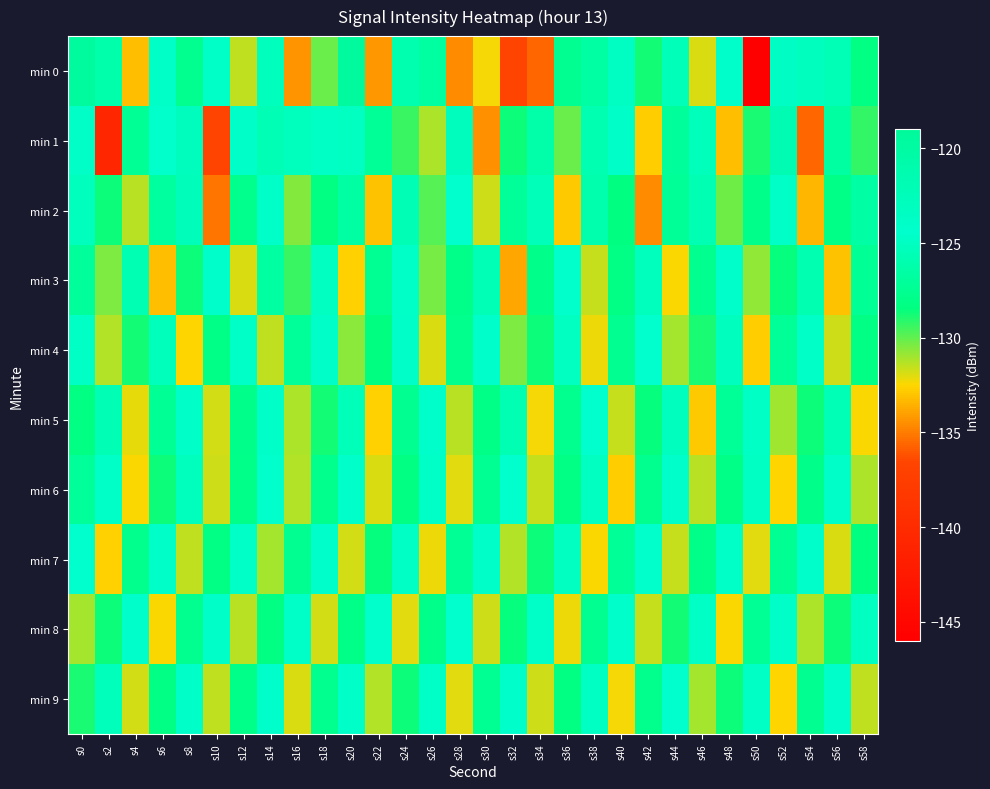

Reading left to right, list all the values displayed in this chart.

min 0: s0=-119.6	s2=-126.2	s4=-133.1	s6=-124.7	s8=-127.7	s10=-123.9	s12=-131.5	s14=-125.3	s16=-134.3	s18=-130.1	s20=-119.5	s22=-134.2	s24=-126.0	s26=-126.7	s28=-134.5	s30=-132.3	s32=-136.7	s34=-135.6	s36=-127.6	s38=-126.7	s40=-123.5	s42=-128.8	s44=-125.5	s46=-131.9	s48=-124.4	s50=-146.2	s52=-123.5	s54=-125.2	s56=-125.6	s58=-128.3
min 1: s0=-123.8	s2=-140.6	s4=-127.4	s6=-124.5	s8=-122.9	s10=-136.7	s12=-124.2	s14=-125.7	s16=-125.2	s18=-124.9	s20=-125.1	s22=-127.3	s24=-129.4	s26=-131.2	s28=-122.8	s30=-134.5	s32=-128.7	s34=-126.3	s36=-130.1	s38=-125.9	s40=-124.6	s42=-132.8	s44=-127.1	s46=-125.4	s48=-133.2	s50=-128.9	s52=-121.7	s54=-135.6	s56=-126.8	s58=-129.3
min 2: s0=-125.3	s2=-128.7	s4=-131.4	s6=-126.9	s8=-122.5	s10=-135.2	s12=-127.8	s14=-124.1	s16=-130.5	s18=-128.3	s20=-126.6	s22=-133.1	s24=-125.7	s26=-129.8	s28=-124.4	s30=-131.7	s32=-127.2	s34=-125.5	s36=-132.9	s38=-126.1	s40=-128.4	s42=-134.6	s44=-127.3	s46=-125.8	s48=-130.2	s50=-127.9	s52=-124.7	s54=-133.4	s56=-128.1	s58=-126.5
min 3: s0=-127.1	s2=-130.4	s4=-125.8	s6=-133.2	s8=-128.6	s10=-124.3	s12=-131.9	s14=-126.7	s16=-129.4	s18=-125.1	s20=-132.7	s22=-127.5	s24=-124.8	s26=-130.3	s28=-128.0	s30=-125.6	s32=-133.8	s34=-127.9	s36=-124.5	s38=-131.6	s40=-128.2	s42=-125.3	s44=-132.4	s46=-127.7	s48=-124.2	s50=-130.8	s52=-128.5	s54=-125.9	s56=-133.1	s58=-127.4
min 4: s0=-124.9	s2=-131.3	s4=-128.8	s6=-125.4	s8=-132.6	s10=-128.1	s12=-124.7	s14=-131.5	s16=-127.2	s18=-124.0	s20=-130.7	s22=-128.4	s24=-124.6	s26=-131.9	s28=-127.8	s30=-124.3	s32=-130.4	s34=-128.7	s36=-125.1	s38=-132.2	s40=-127.6	s42=-124.4	s44=-131.1	s46=-128.9	s48=-125.2	s50=-132.8	s52=-127.3	s54=-124.8	s56=-131.7	s58=-128.2
min 5: s0=-128.3	s2=-125.7	s4=-132.1	s6=-127.4	s8=-124.1	s10=-131.8	s12=-127.9	s14=-124.6	s16=-131.2	s18=-128.8	s20=-125.5	s22=-132.7	s24=-127.6	s26=-124.2	s28=-131.4	s30=-128.1	s32=-125.8	s34=-132.3	s36=-127.7	s38=-124.4	s40=-131.6	s42=-128.5	s44=-125.2	s46=-132.9	s48=-127.3	s50=-124.9	s52=-131.0	s54=-128.7	s56=-125.6	s58=-132.5
min 6: s0=-127.2	s2=-124.8	s4=-132.4	s6=-128.6	s8=-125.3	s10=-131.7	s12=-128.0	s14=-124.5	s16=-131.3	s18=-127.8	s20=-124.2	s22=-131.9	s24=-128.3	s26=-124.7	s28=-132.0	s30=-127.5	s32=-124.4	s34=-131.6	s36=-128.2	s38=-125.1	s40=-132.8	s42=-127.7	s44=-124.3	s46=-131.4	s48=-128.1	s50=-125.0	s52=-132.6	s54=-127.9	s56=-124.6	s58=-131.2
min 7: s0=-124.4	s2=-132.7	s4=-127.8	s6=-124.1	s8=-131.5	s10=-128.2	s12=-124.8	s14=-131.1	s16=-127.6	s18=-124.3	s20=-131.8	s22=-128.5	s24=-124.9	s26=-132.2	s28=-127.4	s30=-124.0	s32=-131.3	s34=-128.7	s36=-125.1	s38=-132.4	s40=-127.3	s42=-124.5	s44=-131.6	s46=-128.0	s48=-124.7	s50=-132.0	s52=-127.5	s54=-124.2	s56=-131.9	s58=-128.4
min 8: s0=-131.1	s2=-128.6	s4=-124.3	s6=-132.5	s8=-127.7	s10=-124.1	s12=-131.4	s14=-128.3	s16=-124.7	s18=-131.8	s20=-128.1	s22=-124.5	s24=-132.0	s26=-127.9	s28=-124.4	s30=-131.7	s32=-128.5	s34=-124.8	s36=-132.2	s38=-127.6	s40=-124.2	s42=-131.6	s44=-128.8	s46=-124.9	s48=-132.4	s50=-127.4	s52=-124.1	s54=-131.2	s56=-128.7	s58=-125.1
min 9: s0=-128.9	s2=-125.4	s4=-131.8	s6=-128.2	s8=-124.6	s10=-131.5	s12=-128.0	s14=-124.3	s16=-131.9	s18=-127.7	s20=-124.1	s22=-131.3	s24=-128.6	s26=-124.8	s28=-132.0	s30=-127.5	s32=-124.2	s34=-131.7	s36=-128.3	s38=-125.0	s40=-132.3	s42=-127.8	s44=-124.4	s46=-131.1	s48=-128.7	s50=-124.9	s52=-132.6	s54=-127.6	s56=-124.3	s58=-131.5